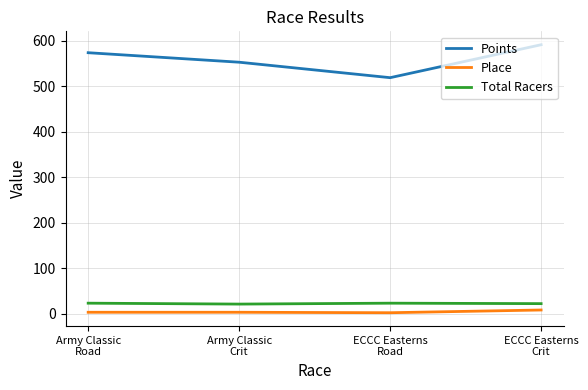

Which series has the widest spread of values?

Points